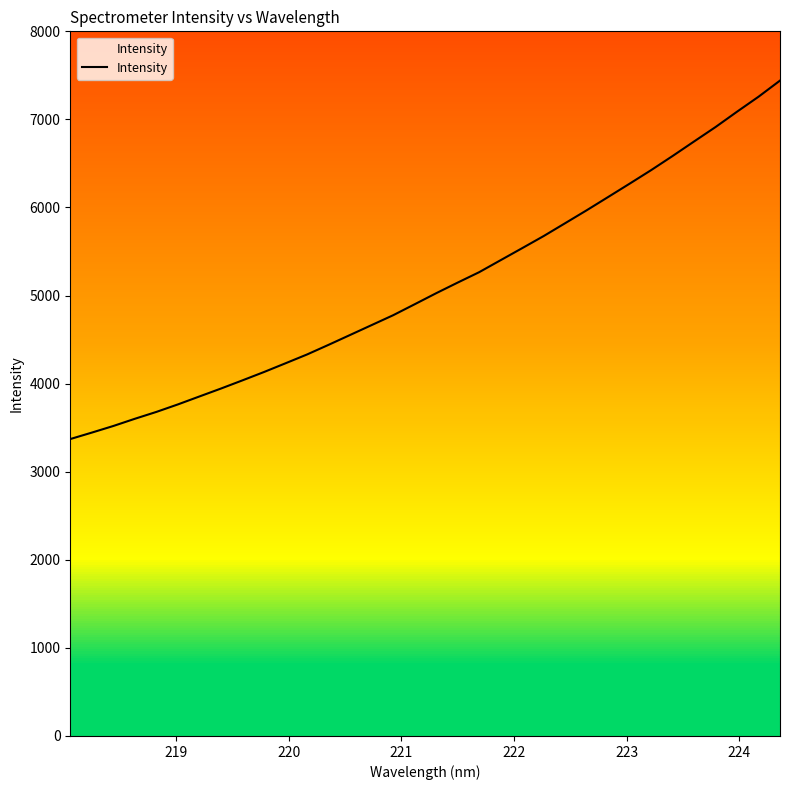

What is the sum of all values?

173940.4